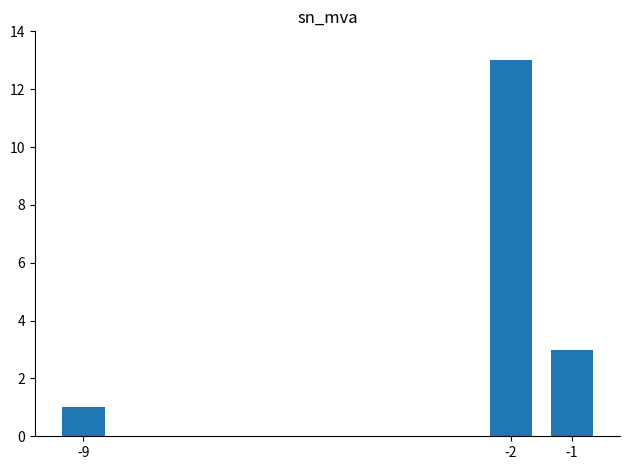

The value at -2 is 19. True or false?

False